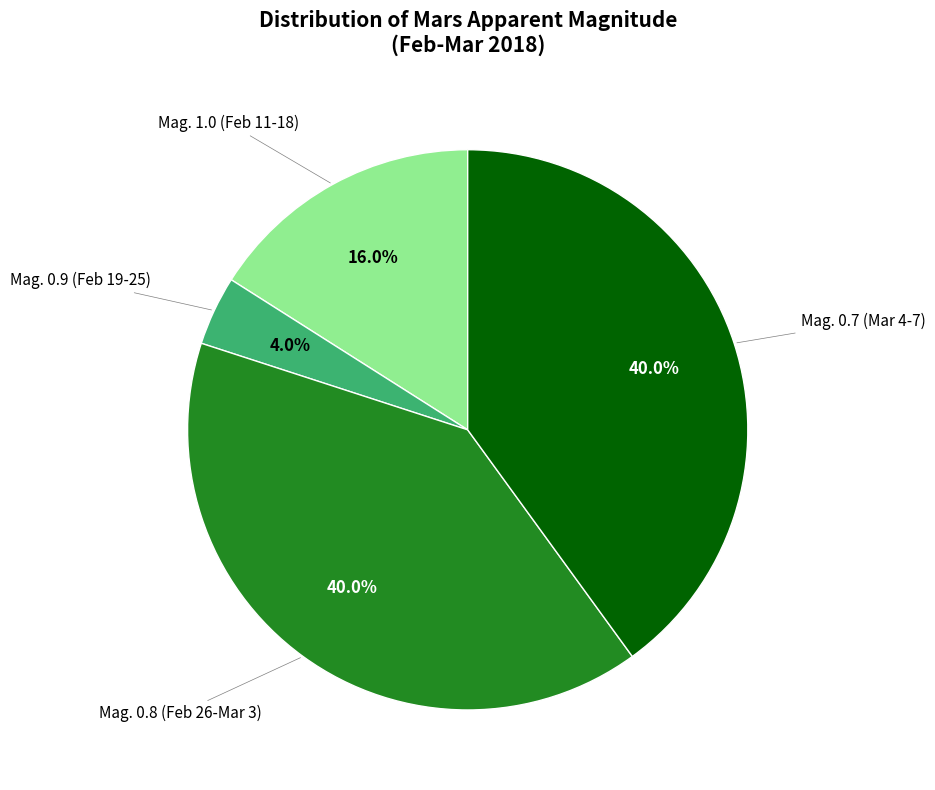

Is there a majority slice in this chart?

No